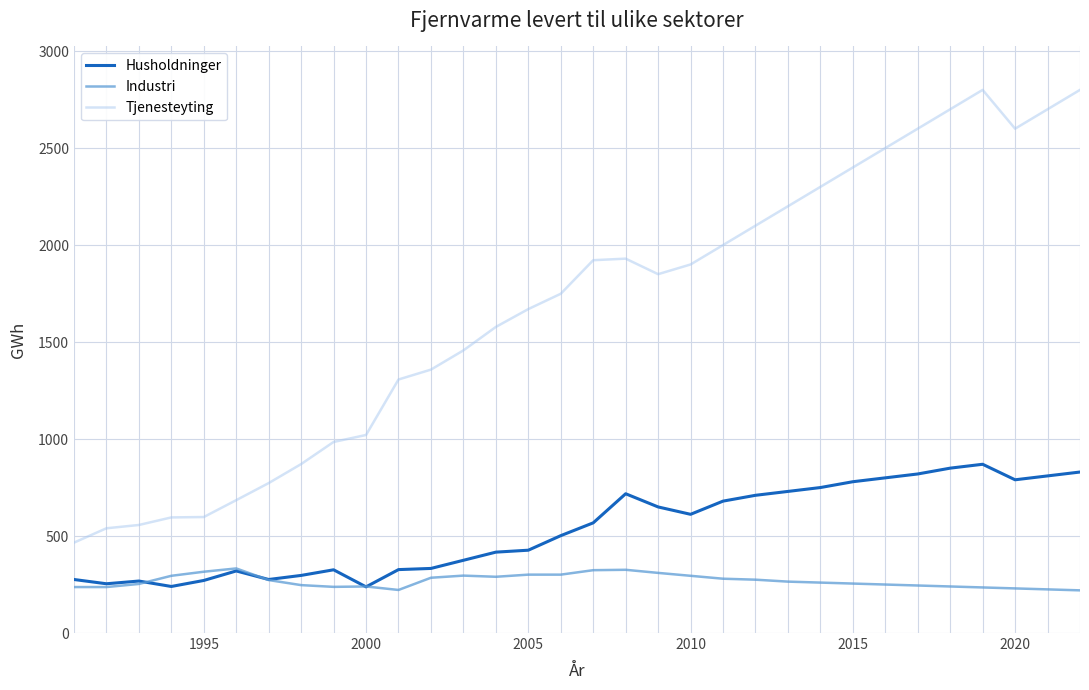

What is the highest value of the Industri series?

333